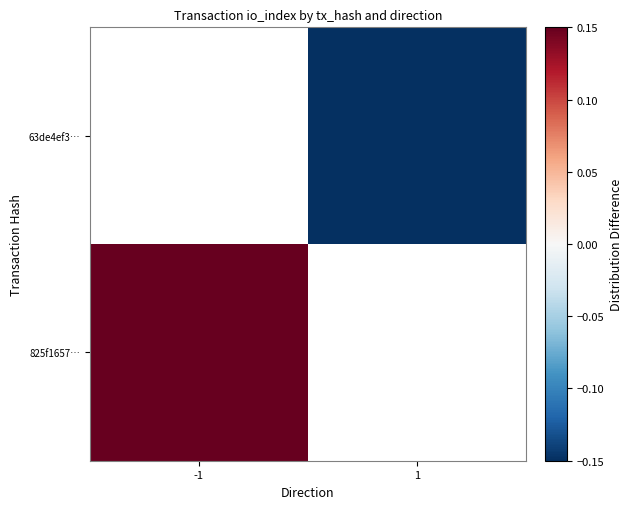

Is the value of 825f1657… at 1 greater than the value of 63de4ef3… at -1?

No